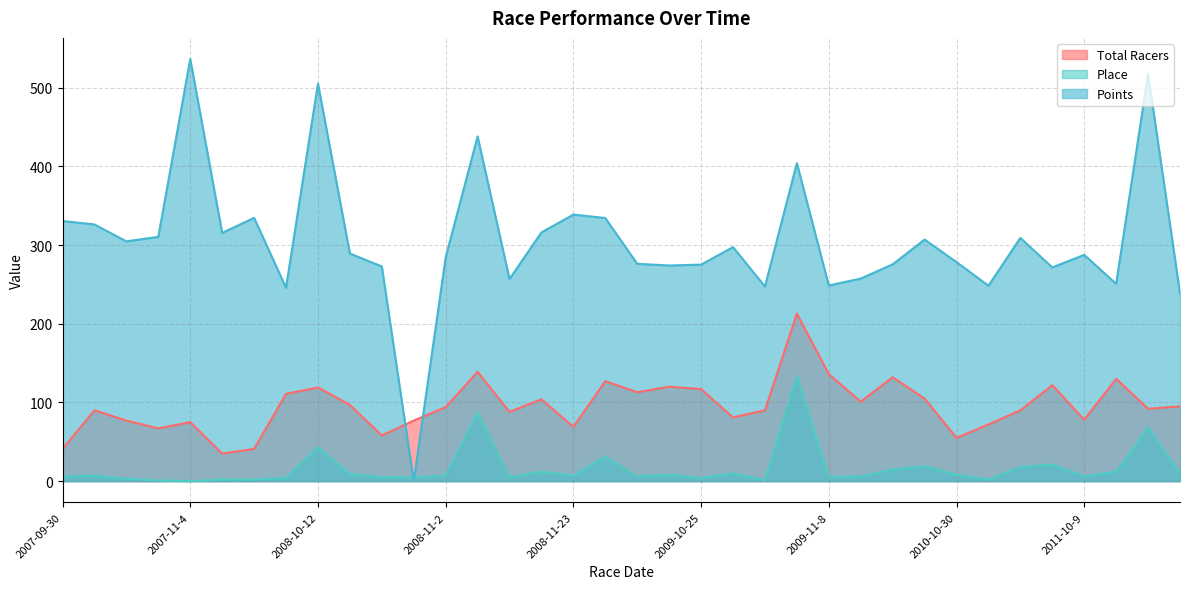

True or false: Place and Total Racers intersect in this chart.

False